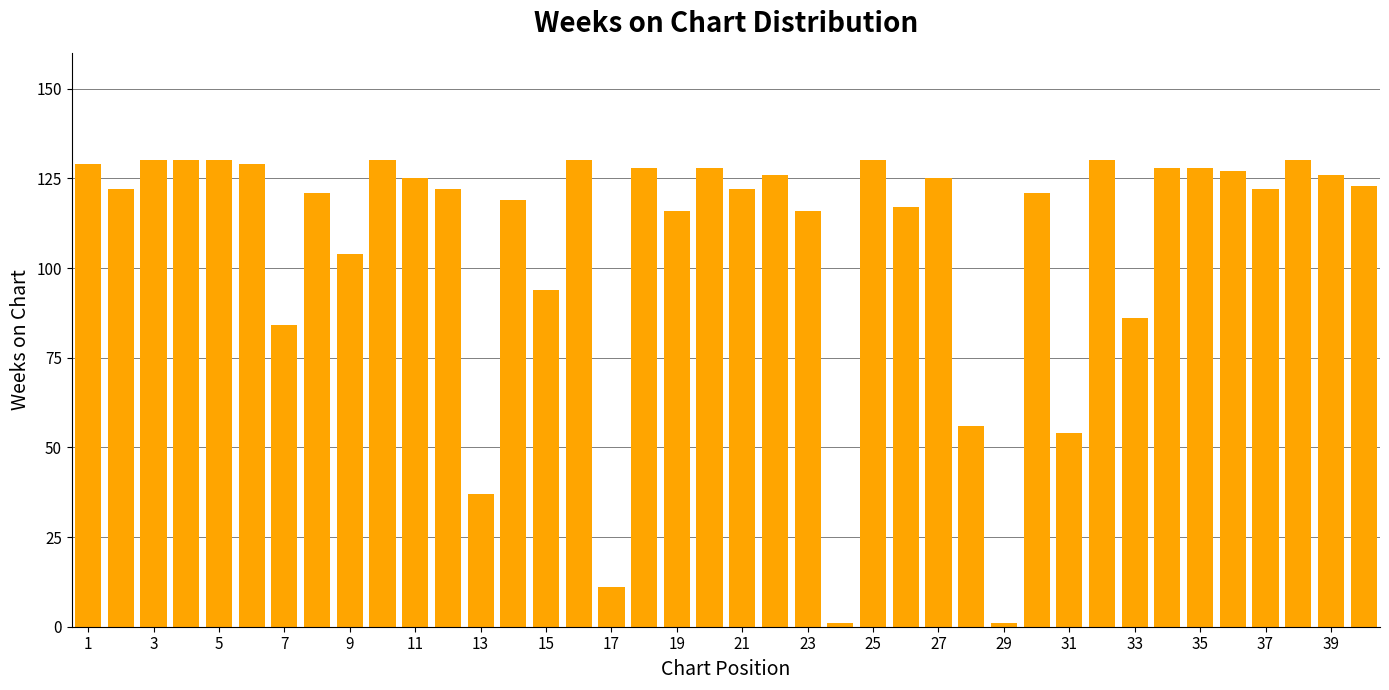

What is the greatest value displayed?

130